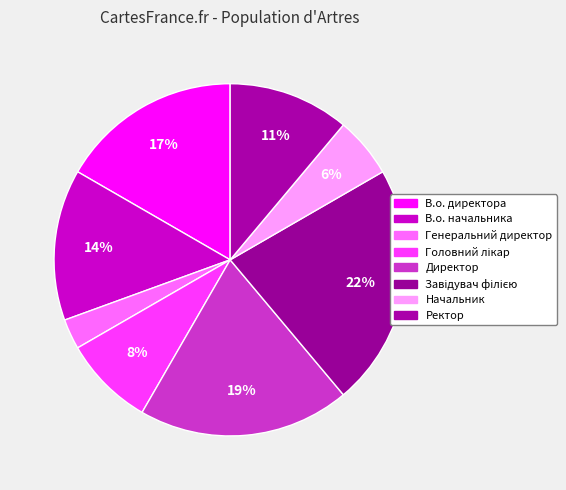

Count the number of slices in the pie.

8